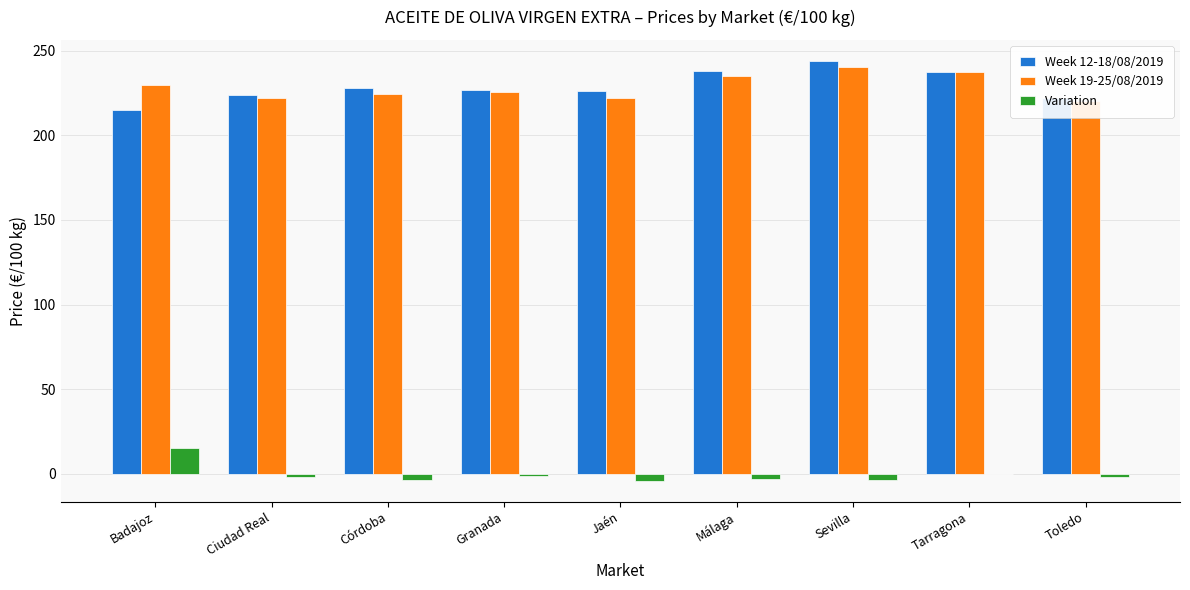

Between Granada and Jaén, which is larger?

Granada